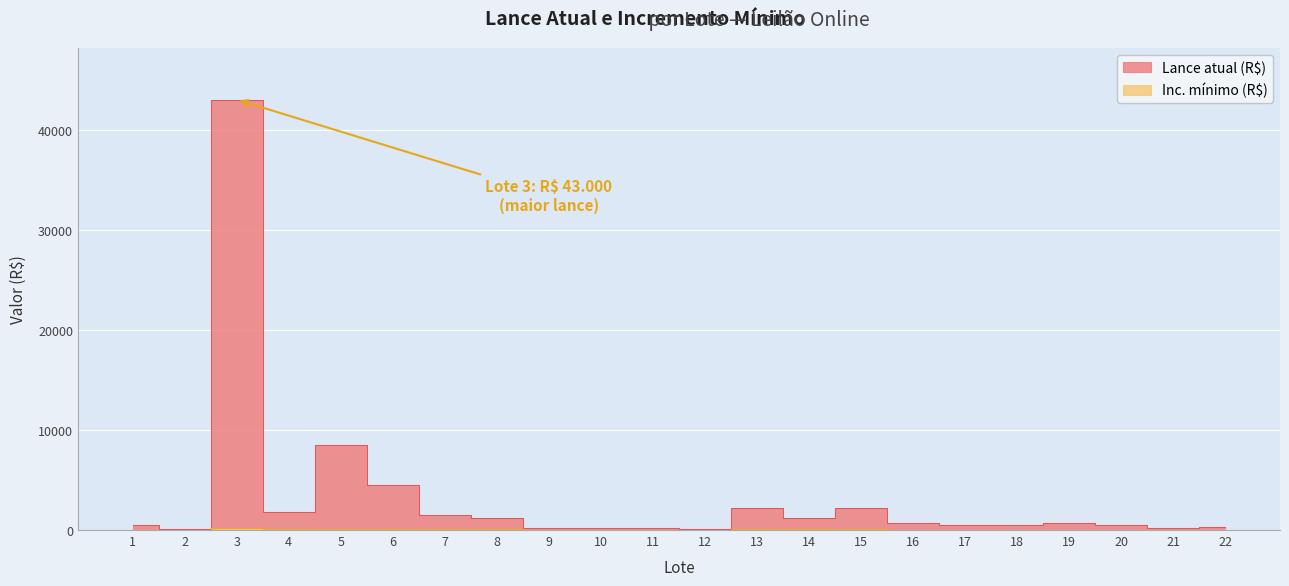

What is the difference between the maximum and minimum values in the Lance atual (R$) series?

42900